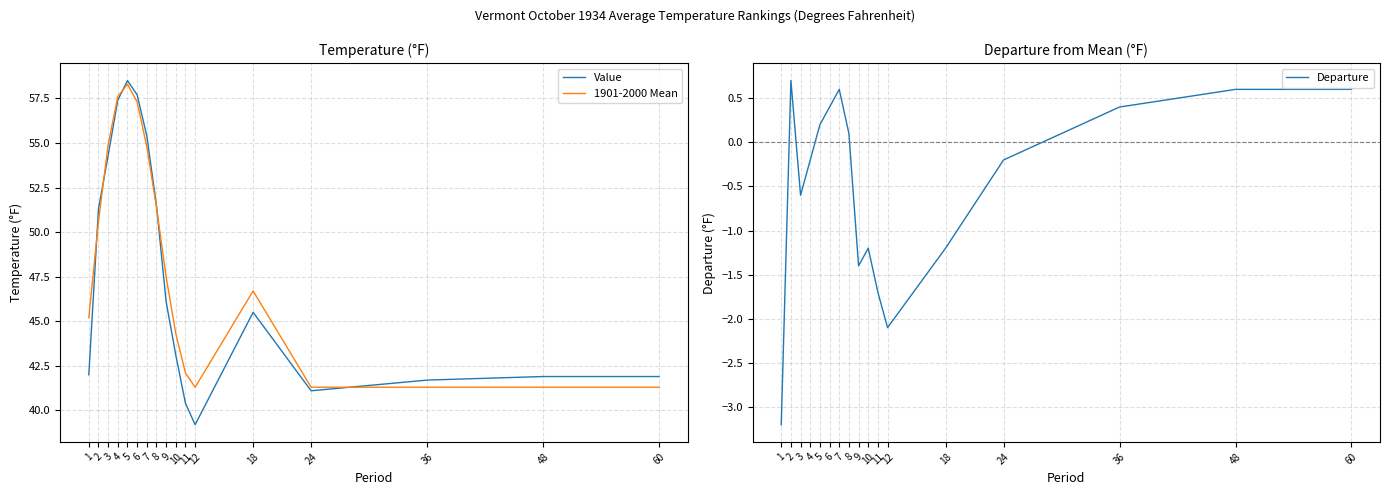

True or false: Value and Departure intersect in this chart.

False